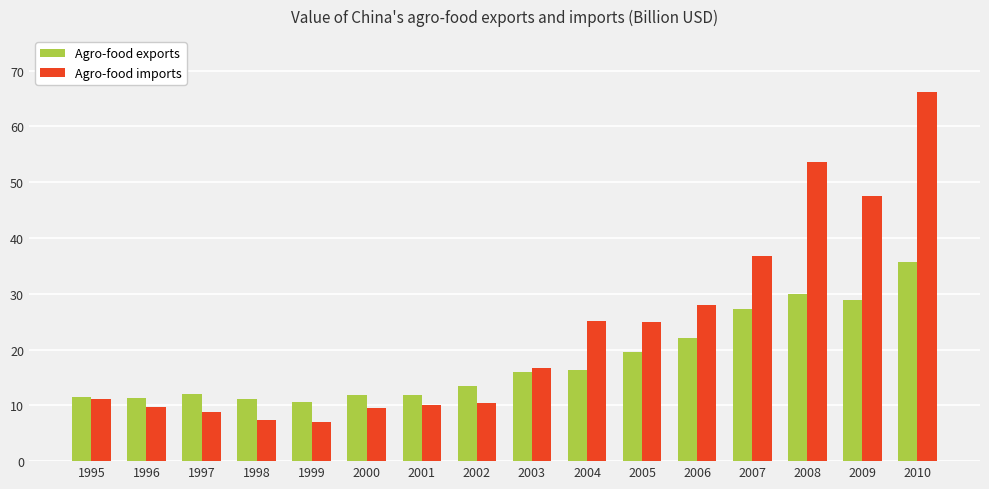

List the series in order of their overall mean, highest first.

Agro-food imports, Agro-food exports